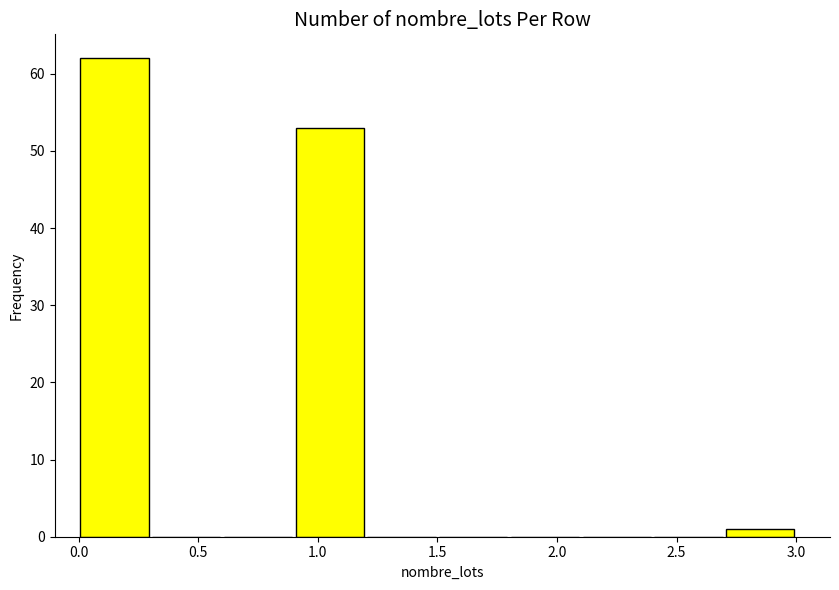

Reading left to right, transcribe this chart: for each bar, give the range it covers on the x-axis and its height. The values are not printed on the chart, so give them approximately, as read against the axis.

0.0 to 0.3: 62
0.3 to 0.6: 0
0.6 to 0.9: 0
0.9 to 1.2: 53
1.2 to 1.5: 0
1.5 to 1.8: 0
1.8 to 2.1: 0
2.1 to 2.4: 0
2.4 to 2.7: 0
2.7 to 3.0: 1